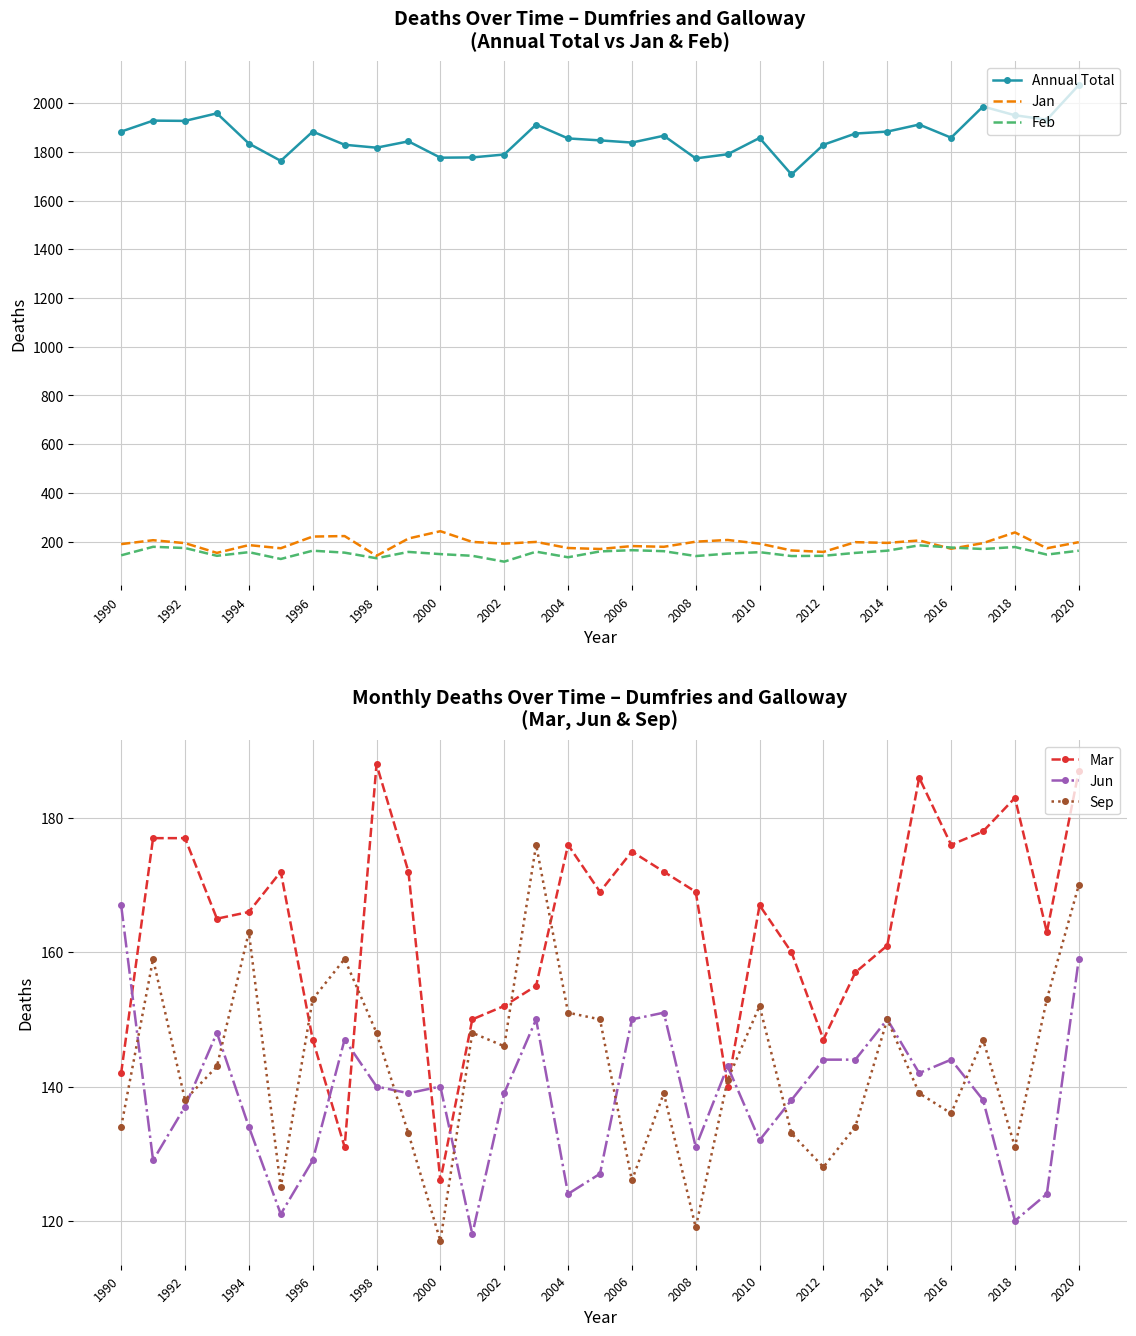

Which series has the largest total across all categories?

Annual Total